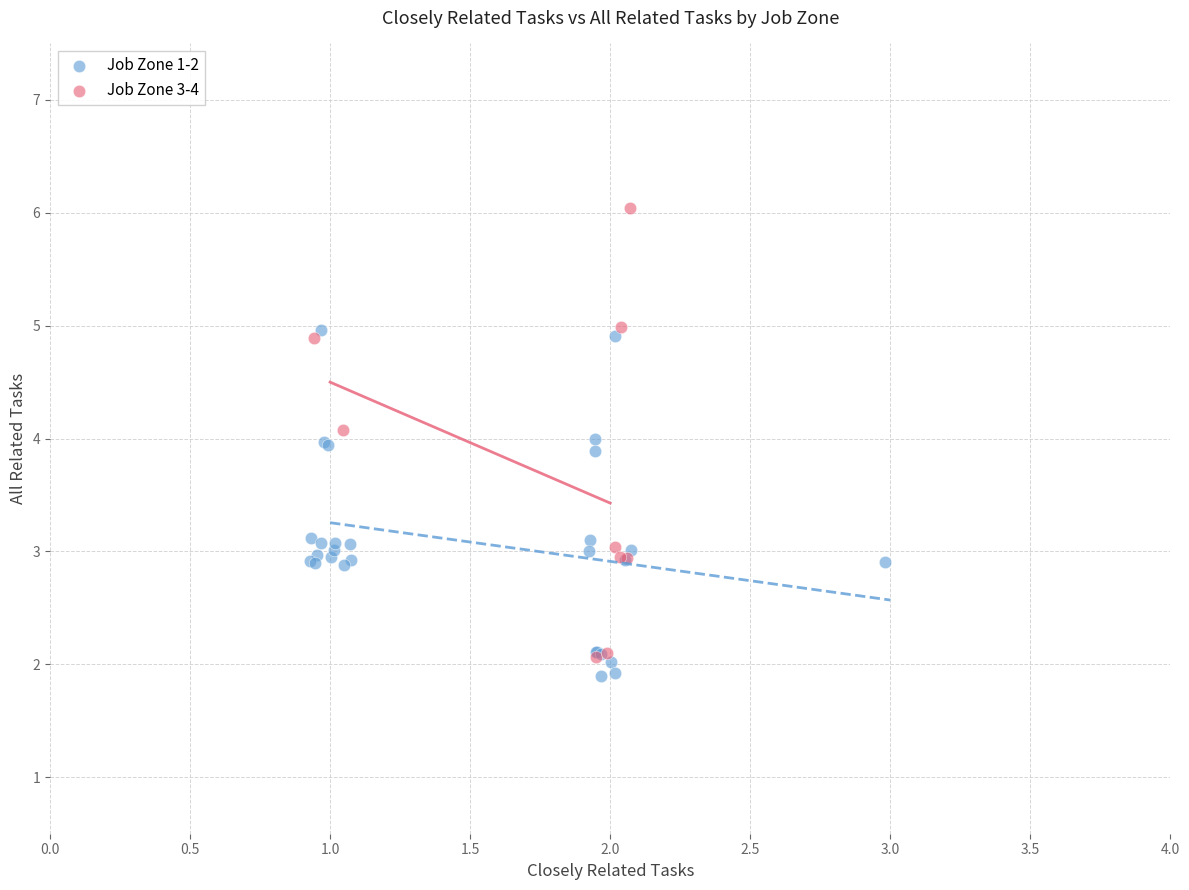

Which series has the largest Y range (max minus min)?

Job Zone 3-4